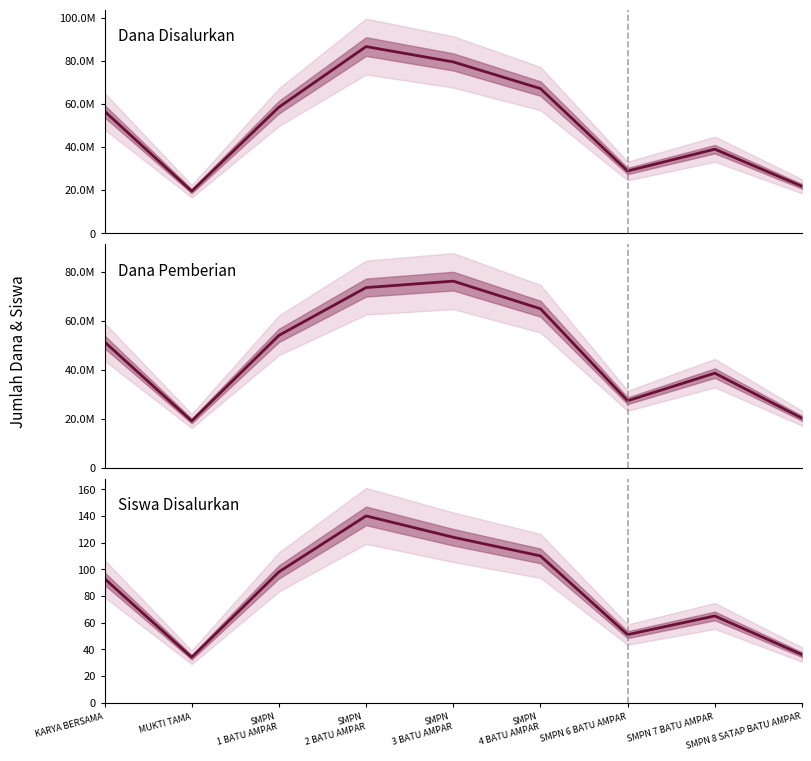

Rank the categories by Dana Pemberian value from highest to lowest.

SMPN
3 BATU AMPAR, SMPN
2 BATU AMPAR, SMPN
4 BATU AMPAR, SMPN
1 BATU AMPAR, KARYA BERSAMA, SMPN 7 BATU AMPAR, SMPN 6 BATU AMPAR, SMPN 8 SATAP BATU AMPAR, MUKTI TAMA